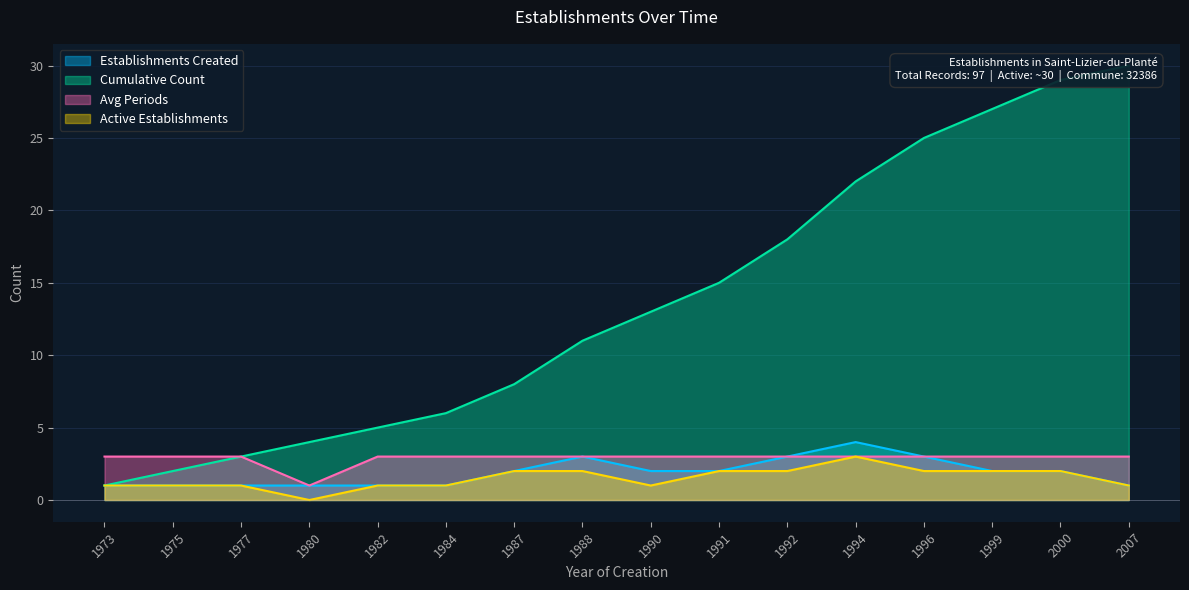

What is the greatest value displayed?

30